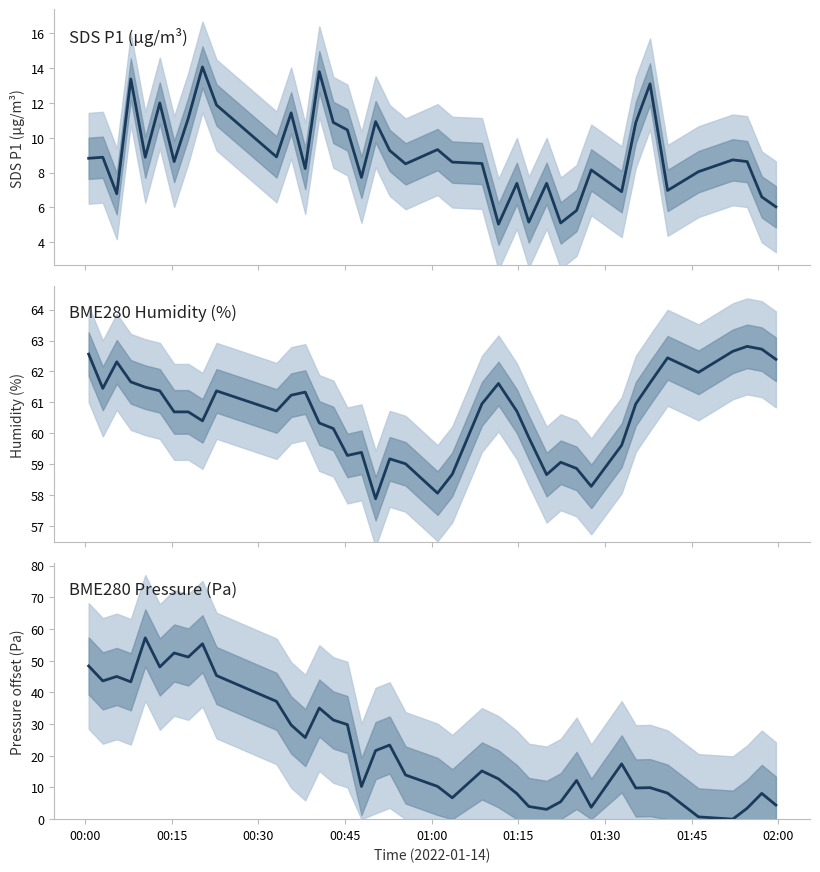

Is this an area chart (filled region under the line)?

No